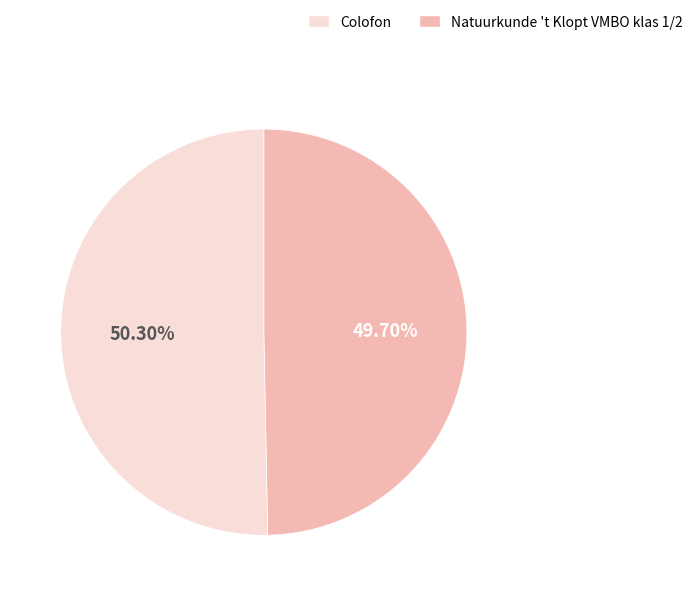

Does any single category account for the majority?

Yes